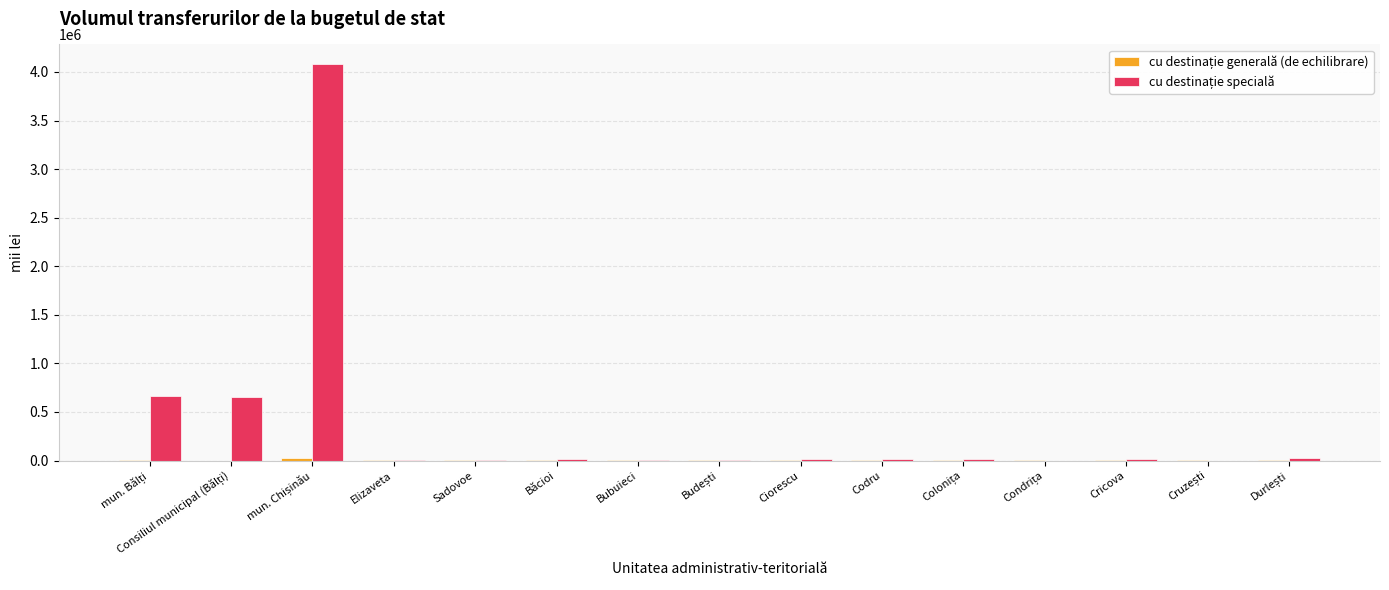

How many categories are shown in the chart?

15